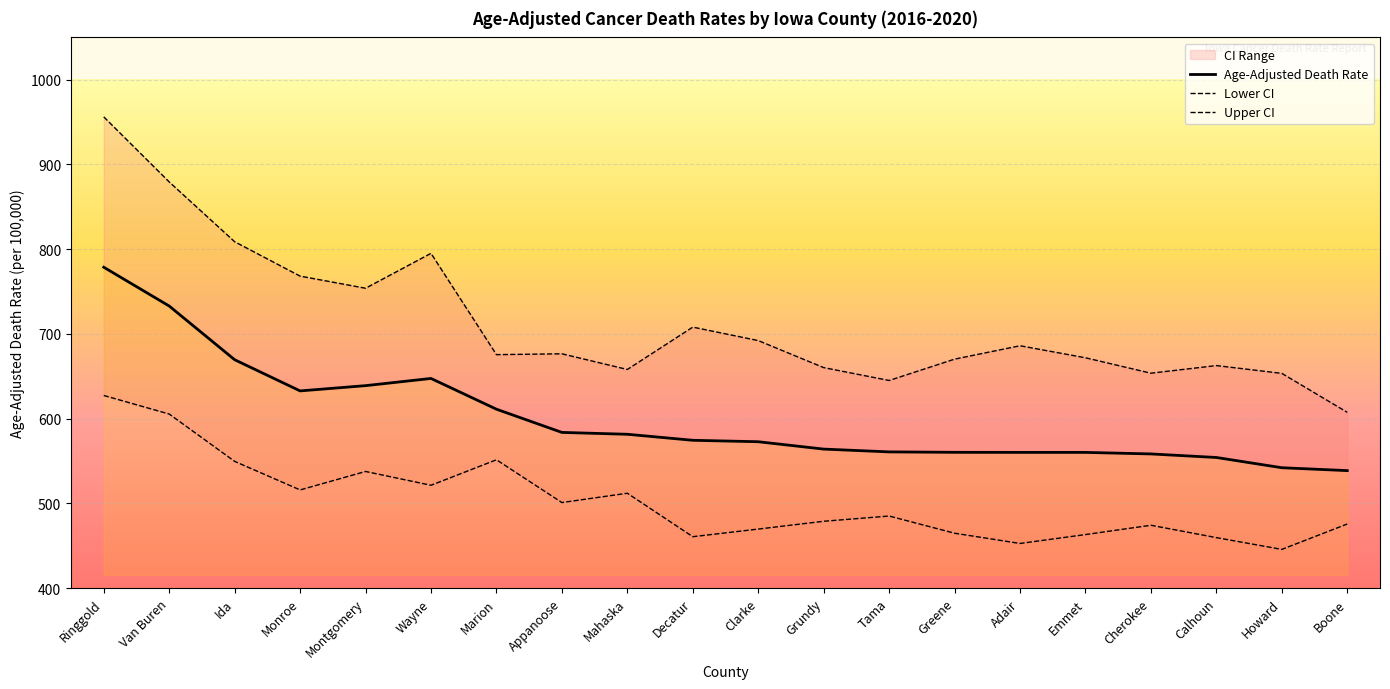

How many interior local valleys does the Age-Adjusted Death Rate series have?

1